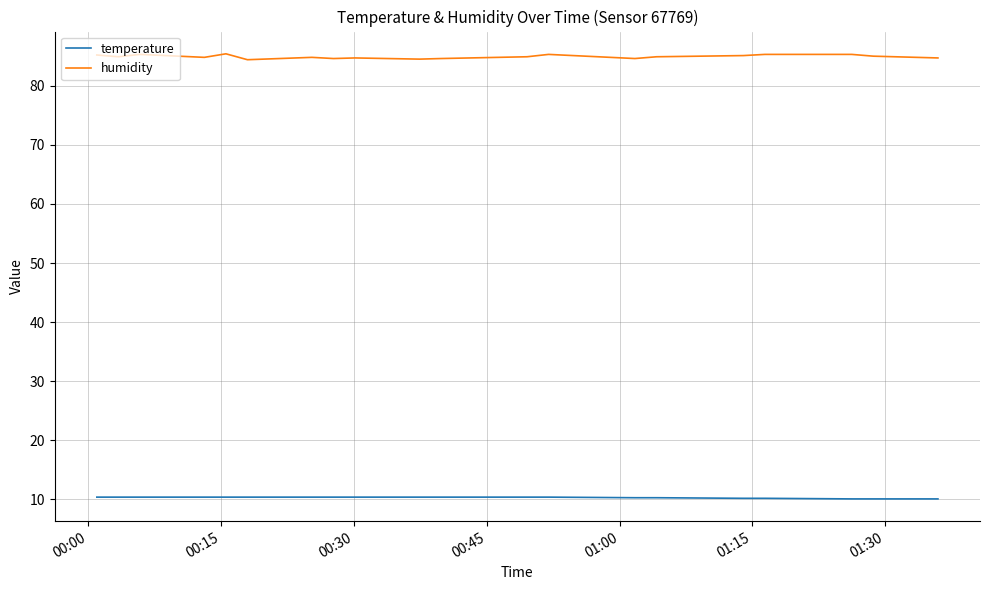

What is the maximum value shown in the chart?

85.4